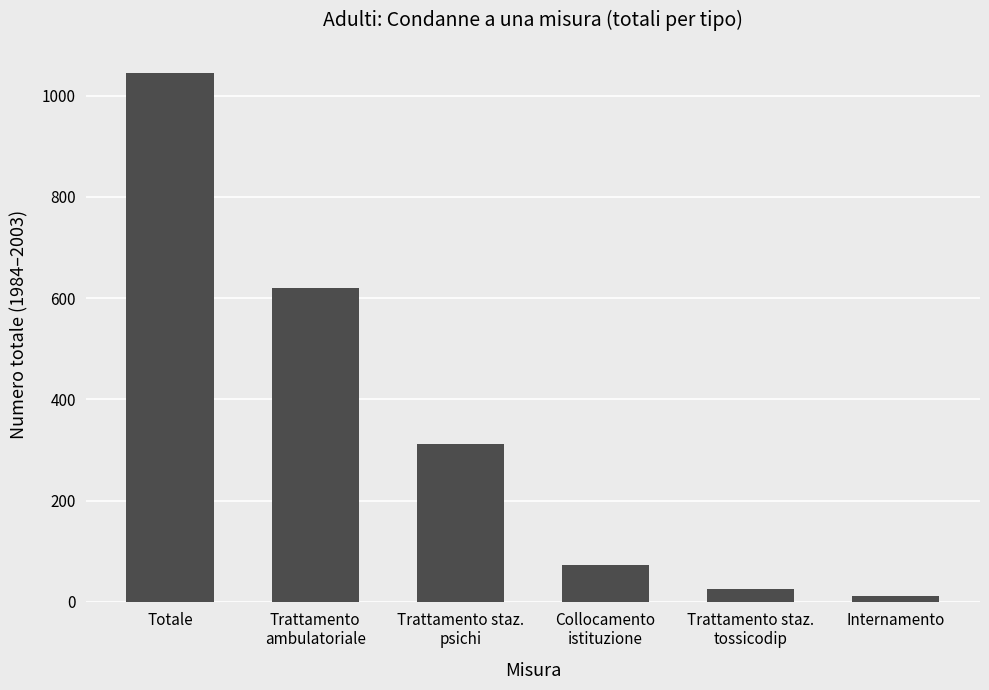

What is the sum of all values?

2085